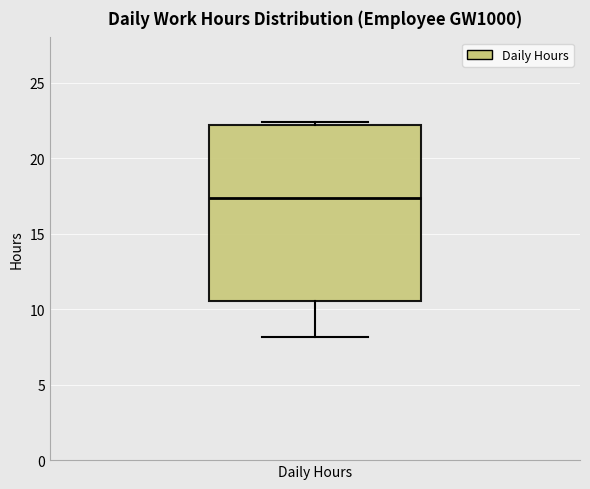

Read this box plot against the y-axis: the position of the median line, the range covered by the box, and the ends of both whiskers. The values are not printed on the chart, so give them approximately, as read against the axis.

median 17.5, box 10.5 to 22.0, whiskers 8.0 to 22.5